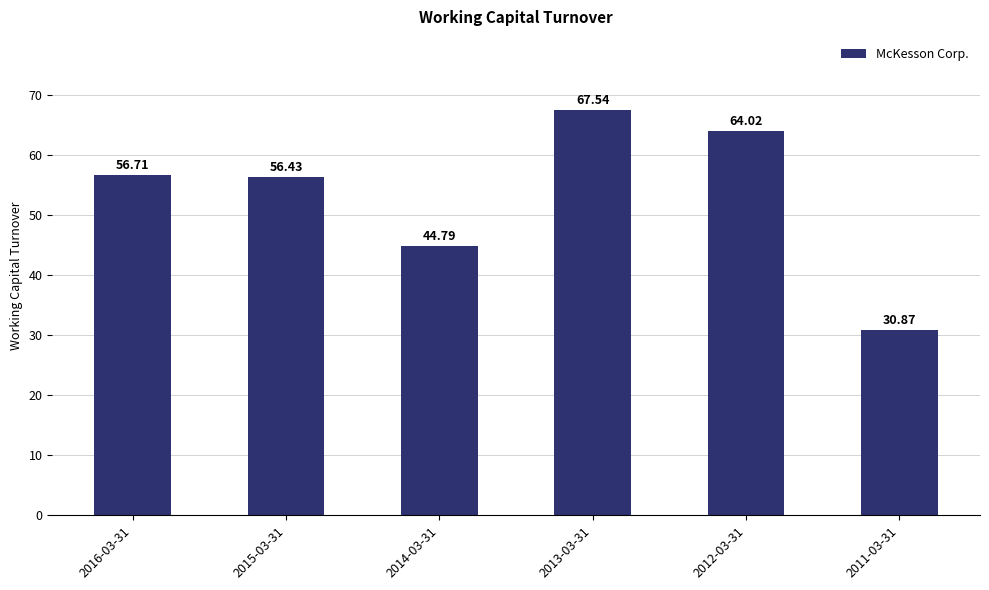

Reading right to left, transcribe all the data shown in this chart.

2011-03-31=30.9	2012-03-31=64.0	2013-03-31=67.5	2014-03-31=44.8	2015-03-31=56.4	2016-03-31=56.7